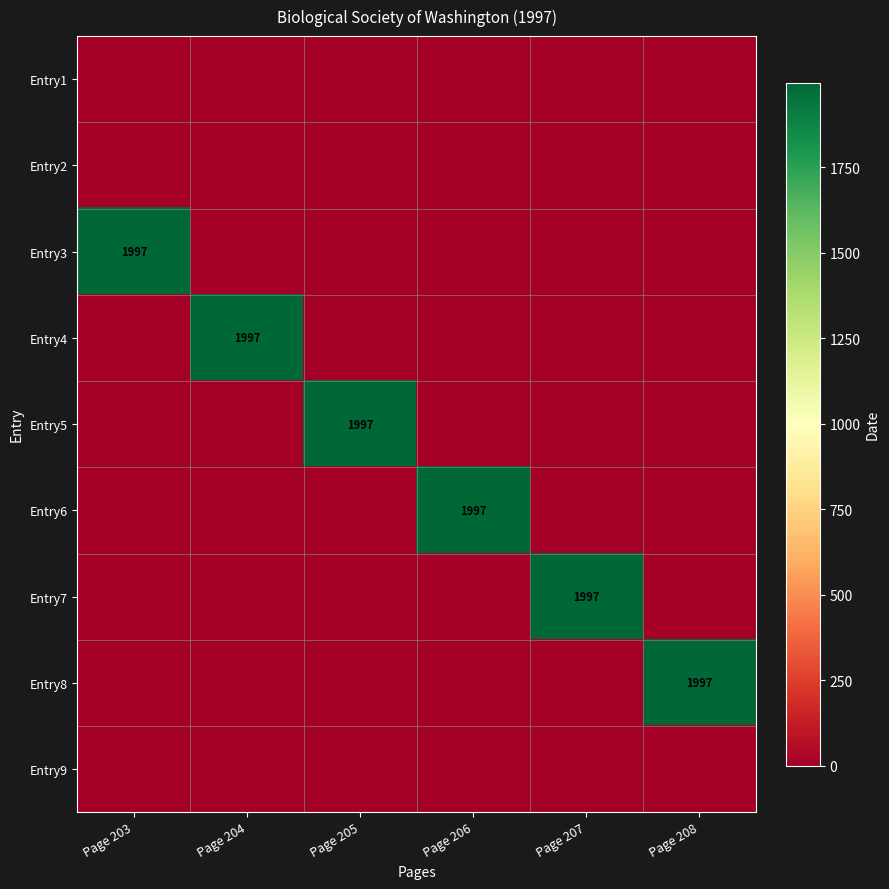

What is the total value across all series at Page 203?

1997